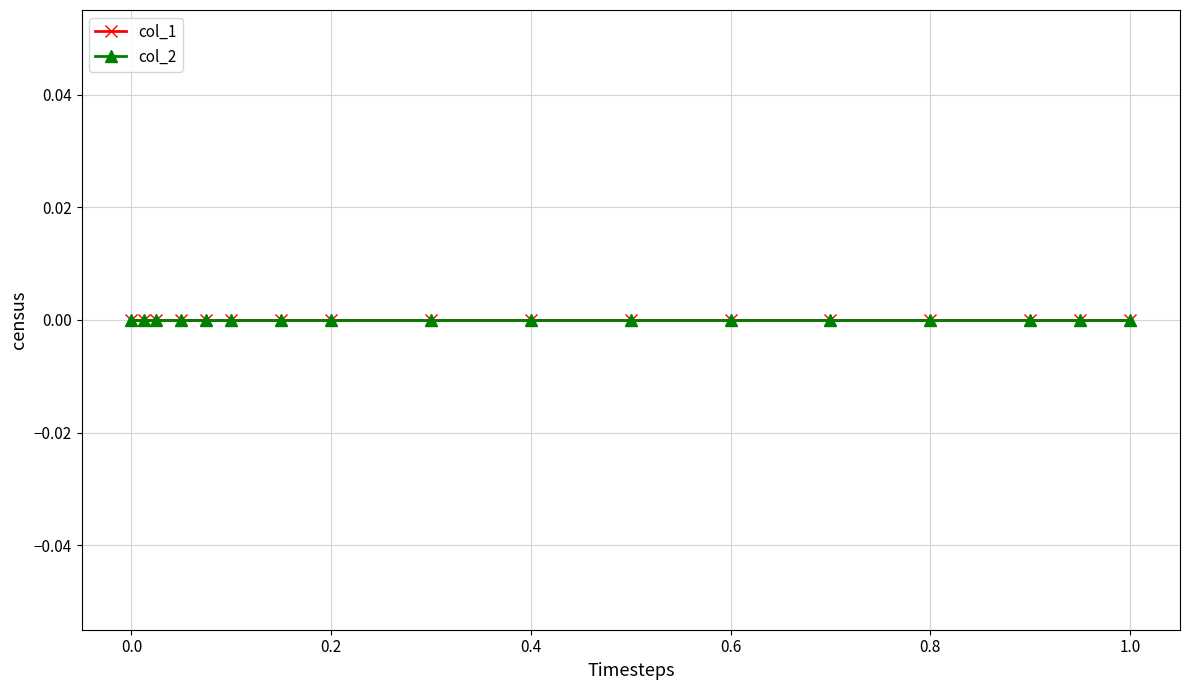

Which series ends up on top after the final intersection of col_1 and col_2?

col_1